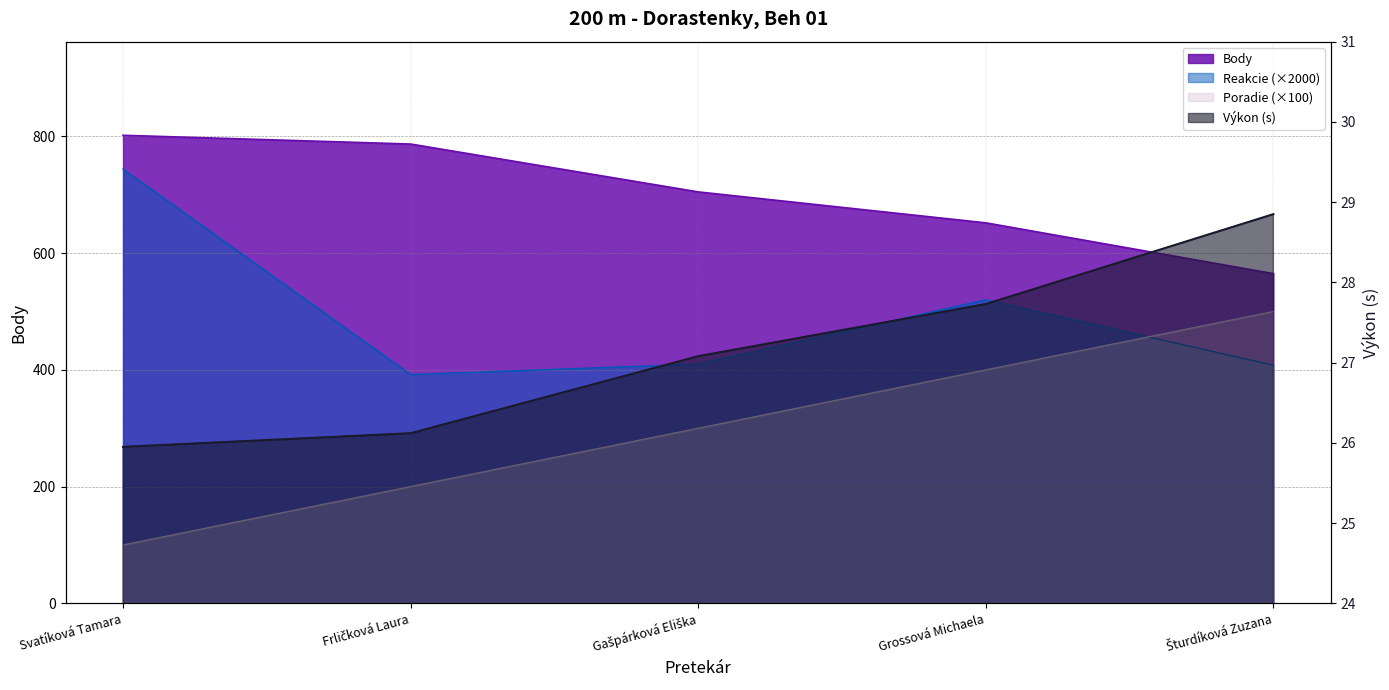

True or false: Body and Výkon cross at least once.

False